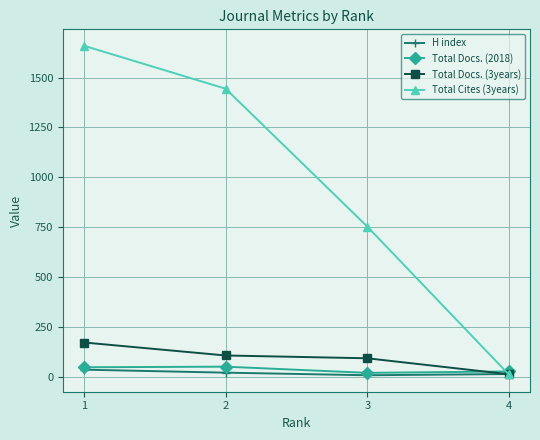

Which series has the largest total across all categories?

Total Cites (3years)